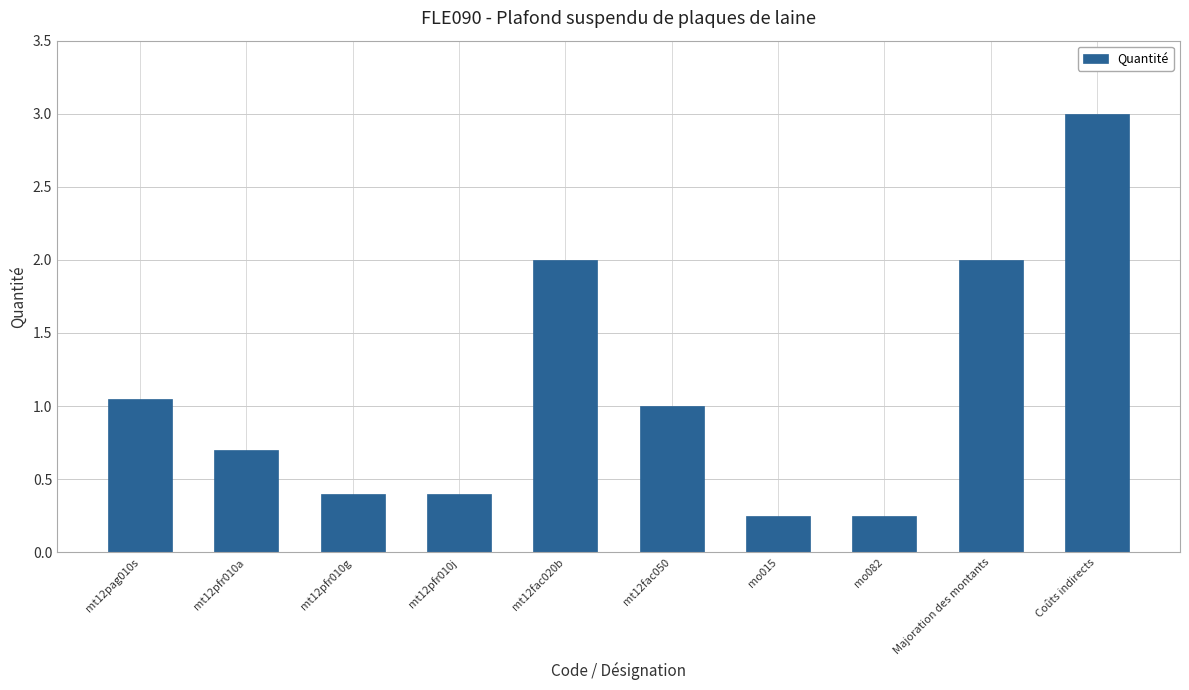

What is the value of the 6th bar from the left?

1.0